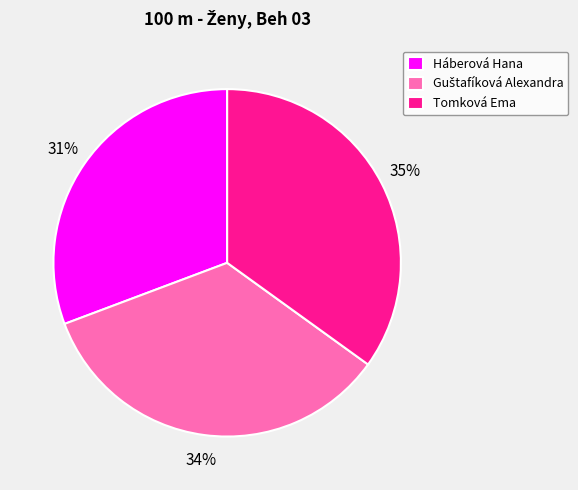

Is it true that Tomková Ema is 21% of the pie?

False